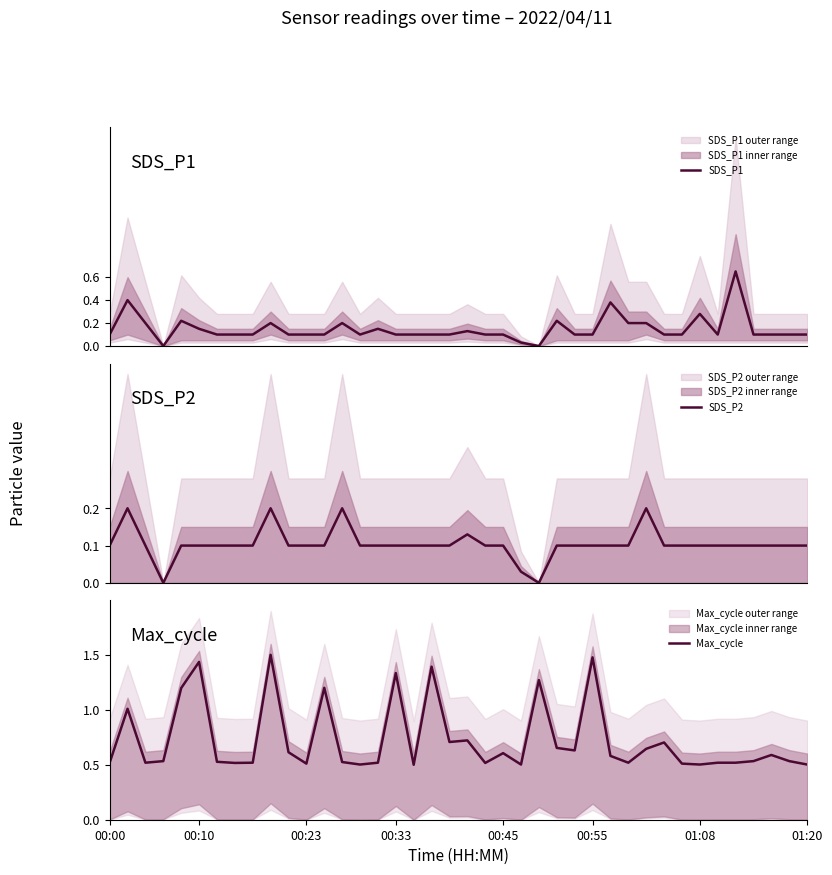

What is the greatest value displayed?

1.5